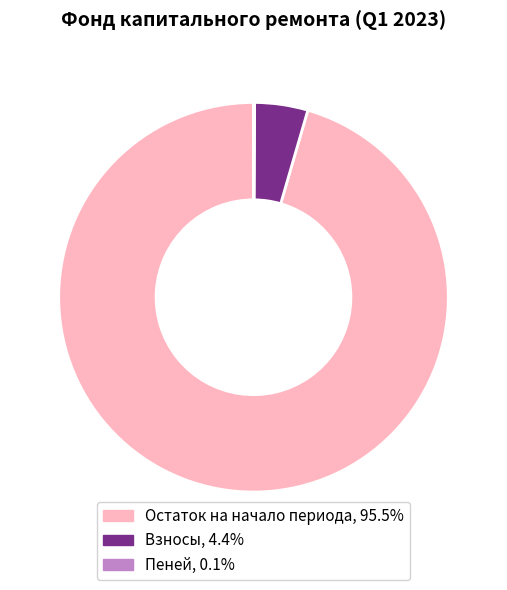

Is there a majority slice in this chart?

Yes